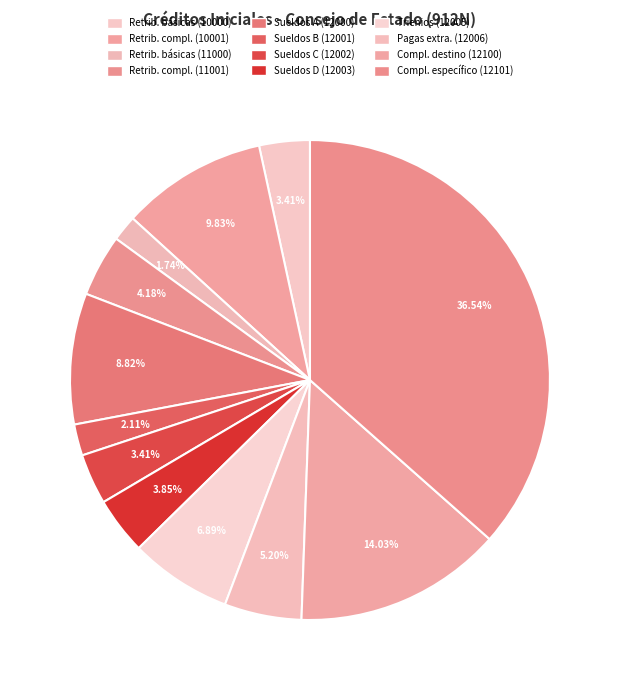

How many slices are in this pie chart?

12